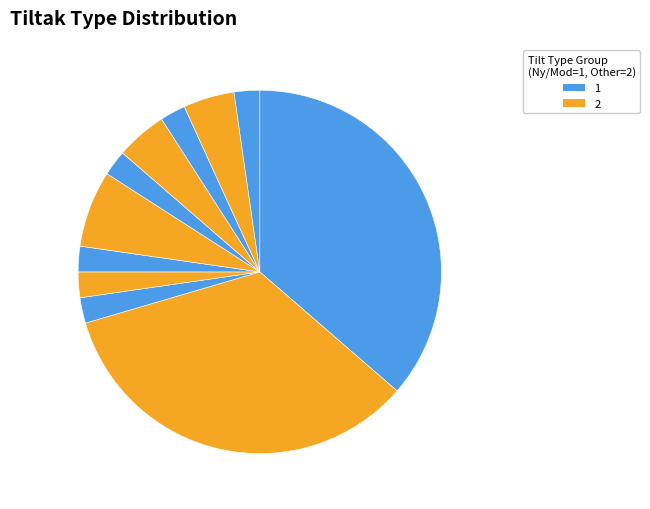

Count the number of slices in the pie.

11